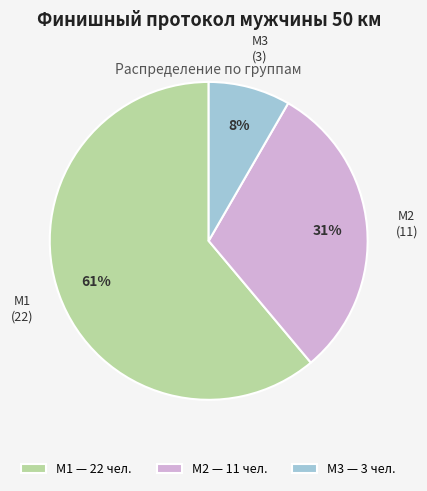

Which has a higher value, М3 or М1?

М1